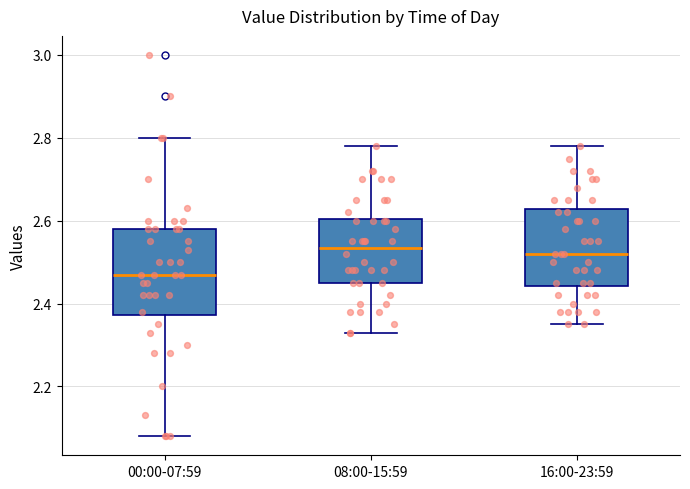

Reading left to right, read every box against the y-axis: the position of its median line, the range the box covers, and the ends of its whiskers. The values are not printed on the chart, so give them approximately, as read against the axis.

00:00-07:59: median 2.48, box 2.38 to 2.58, whiskers 2.08 to 2.80
08:00-15:59: median 2.54, box 2.46 to 2.60, whiskers 2.34 to 2.78
16:00-23:59: median 2.52, box 2.44 to 2.62, whiskers 2.36 to 2.78